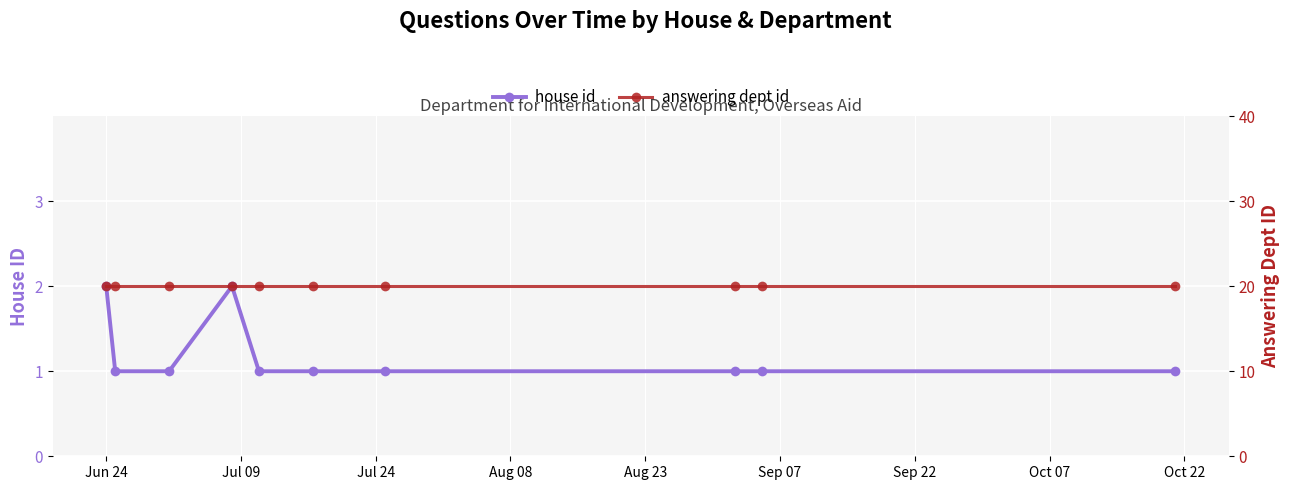

What is the value of the house id point at the 9th from the left?

1